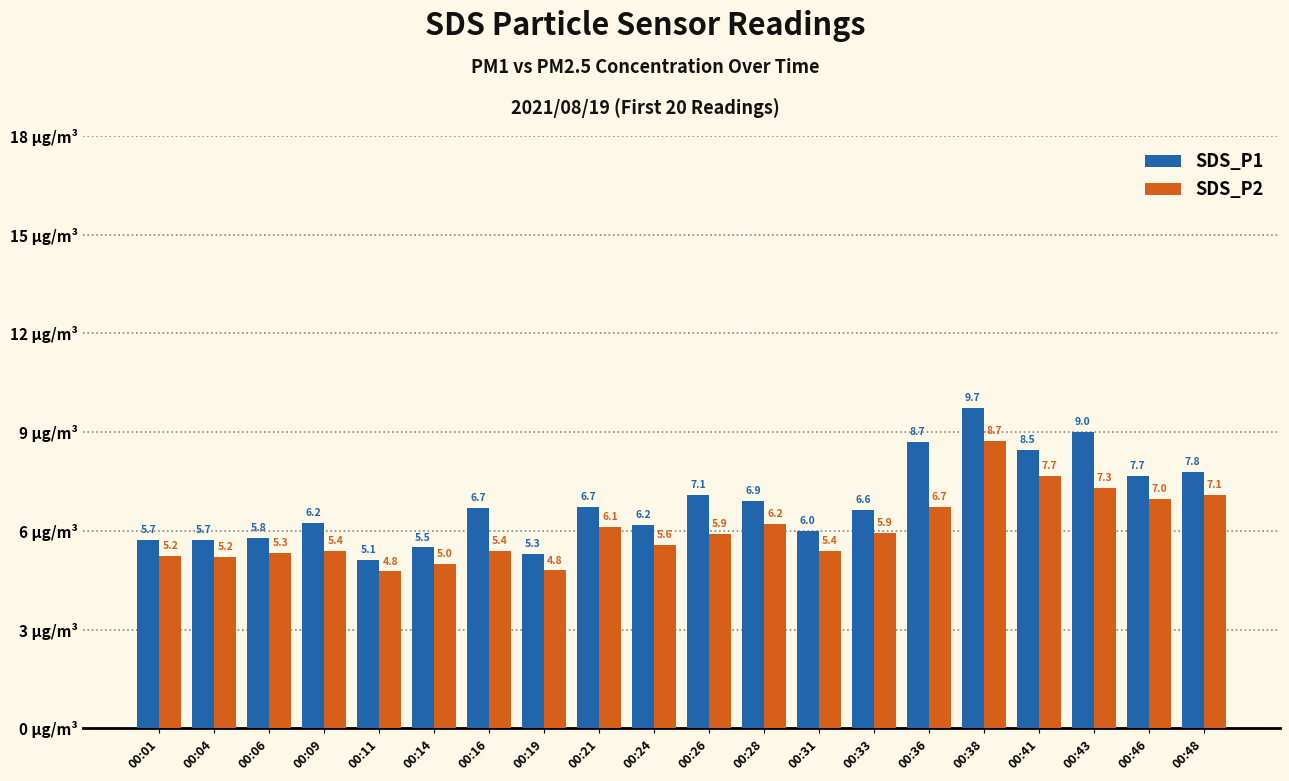

Which series changed the most between 00:36 and 00:43?

SDS_P2